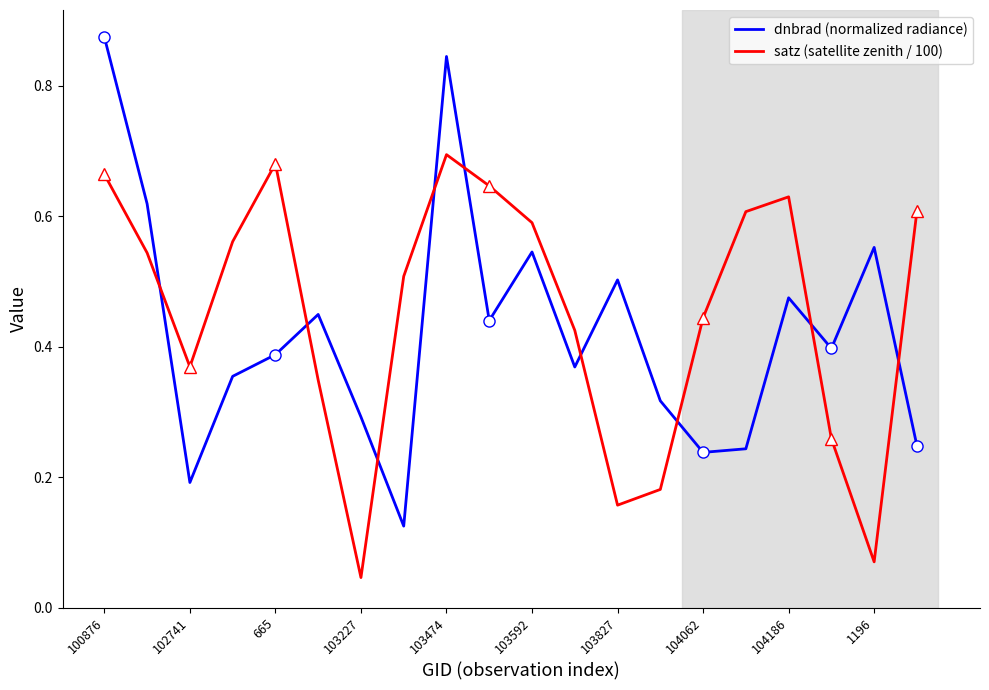

Does the chart have visible grid lines?

No